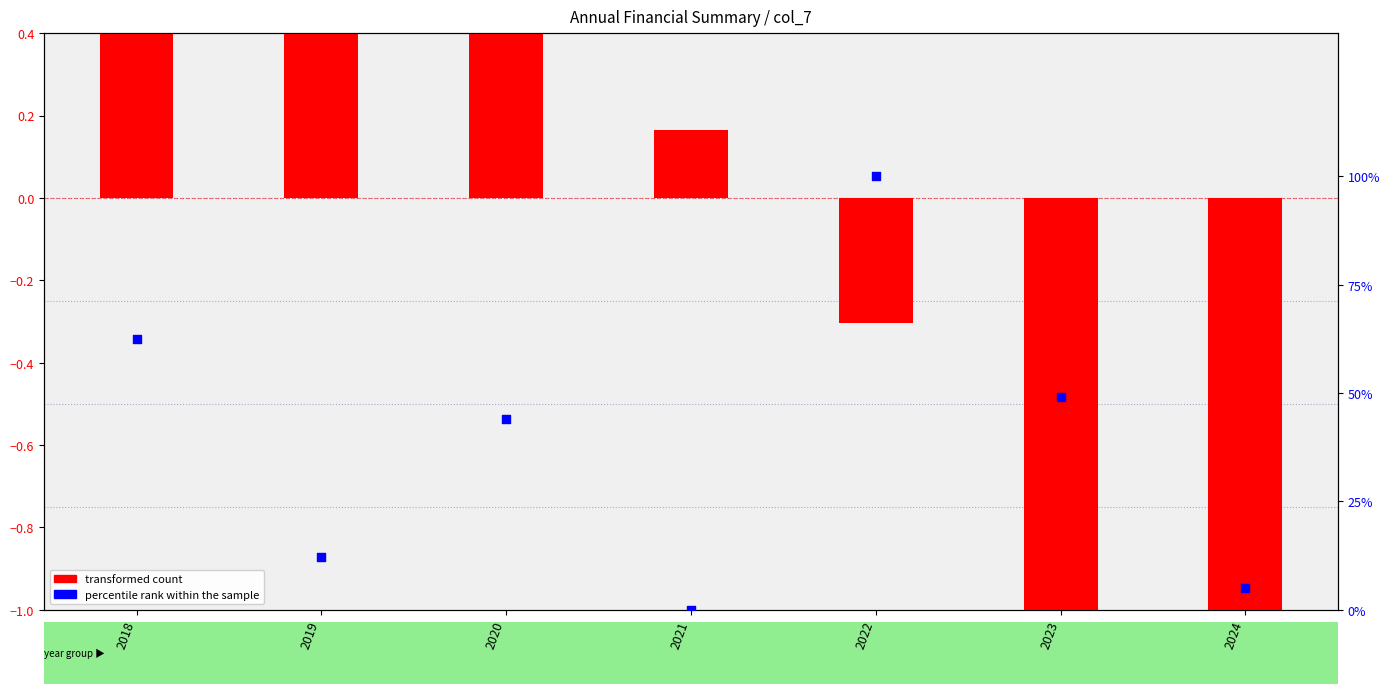

At which category is the sum across all series the highest?

2022